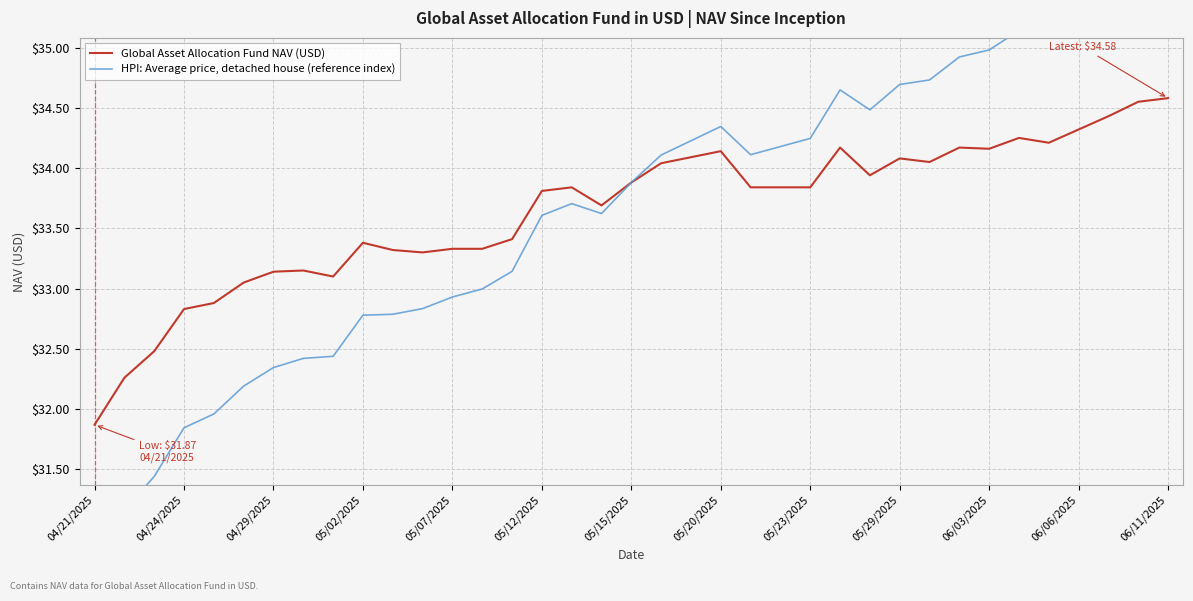

True or false: Global Asset Allocation Fund NAV (USD) and HPI: Average price, detached house (reference index) intersect in this chart.

False